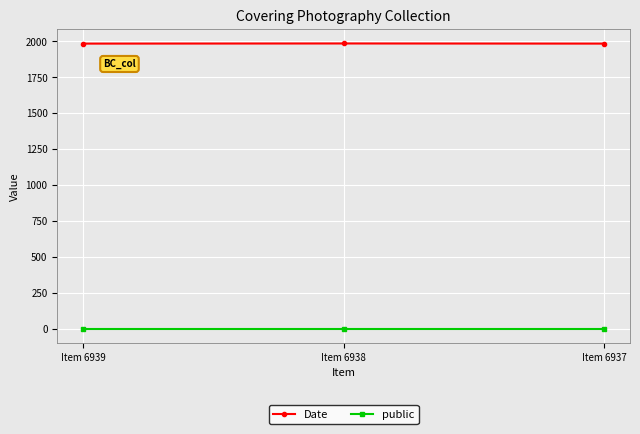

Rank the series by their maximum value, from lowest to highest.

public, Date